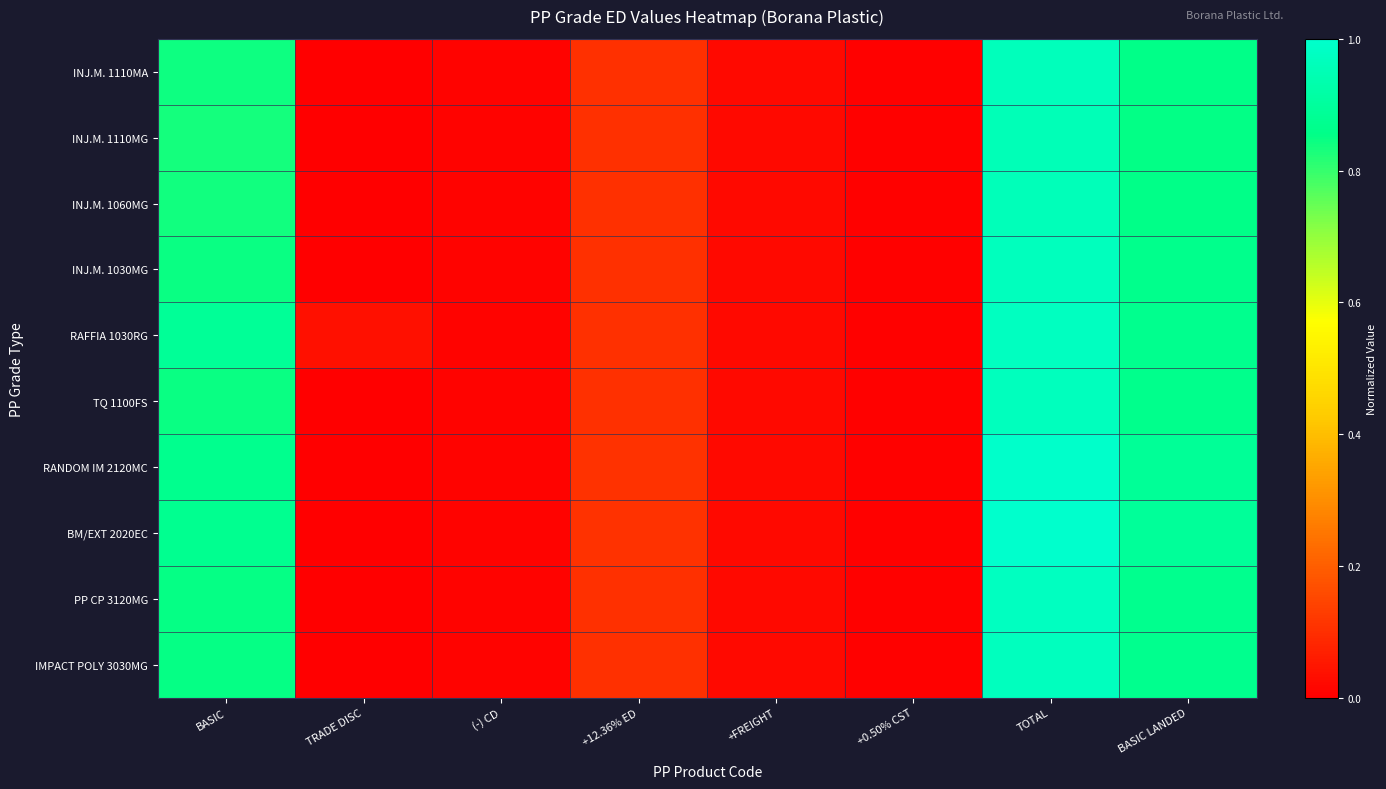

At (-) CD, list the series in order from largest to smallest.

INJ.M. 1110MA, INJ.M. 1110MG, INJ.M. 1060MG, INJ.M. 1030MG, RAFFIA 1030RG, TQ 1100FS, RANDOM IM 2120MC, BM/EXT 2020EC, PP CP 3120MG, IMPACT POLY 3030MG